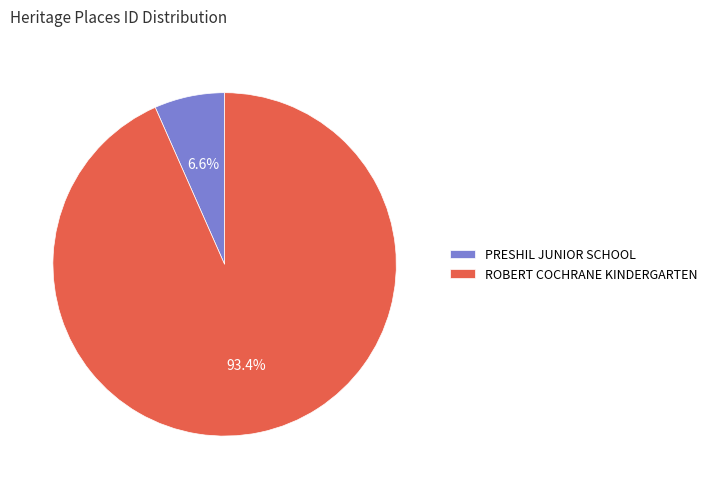

Between ROBERT COCHRANE KINDERGARTEN and PRESHIL JUNIOR SCHOOL, which is larger?

ROBERT COCHRANE KINDERGARTEN